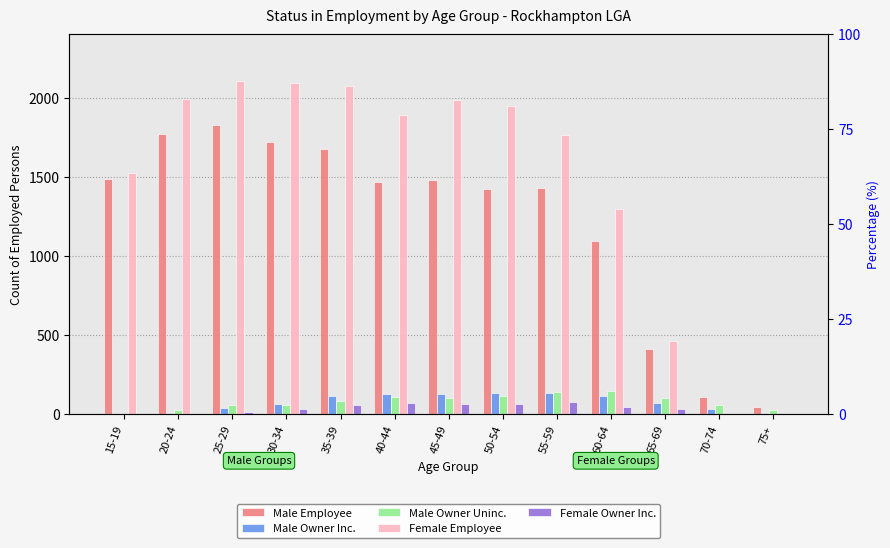

What are all the series names shown in the legend?

Male Employee, Male Owner Inc., Male Owner Uninc., Female Employee, Female Owner Inc.